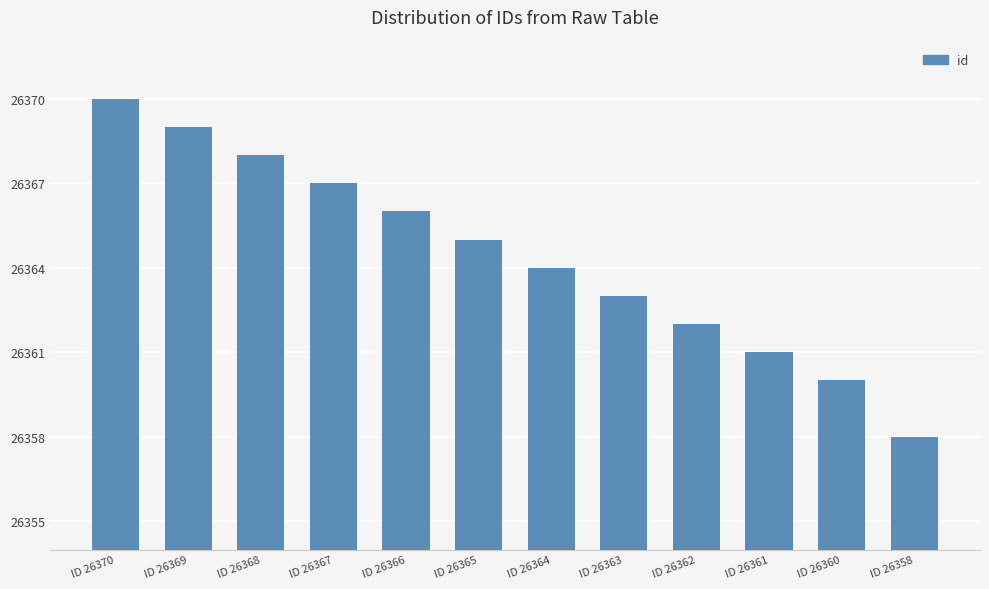

What is the value of the 8th bar from the left?

26363